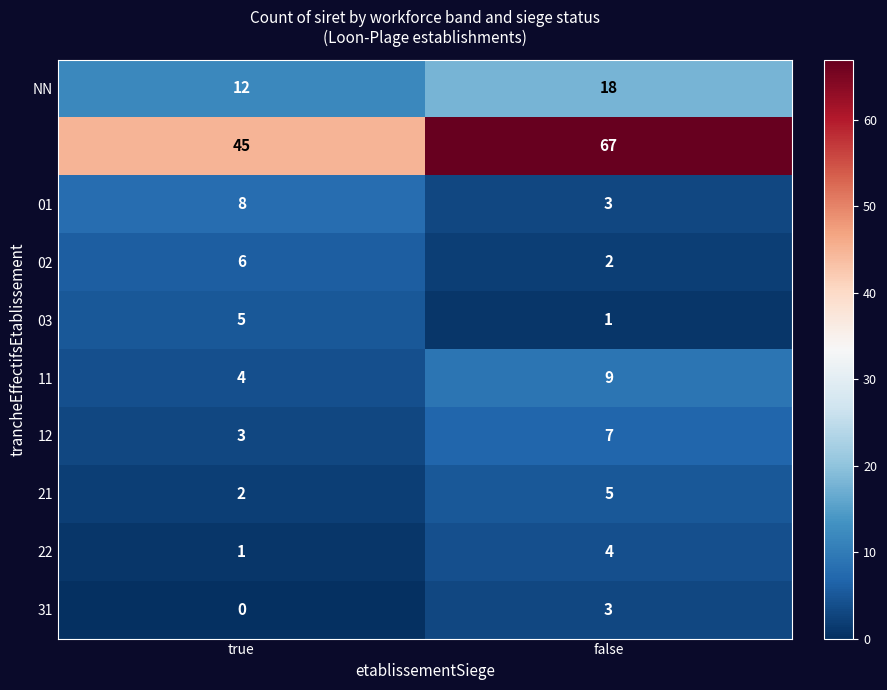

At which category is the sum across all series the highest?

false